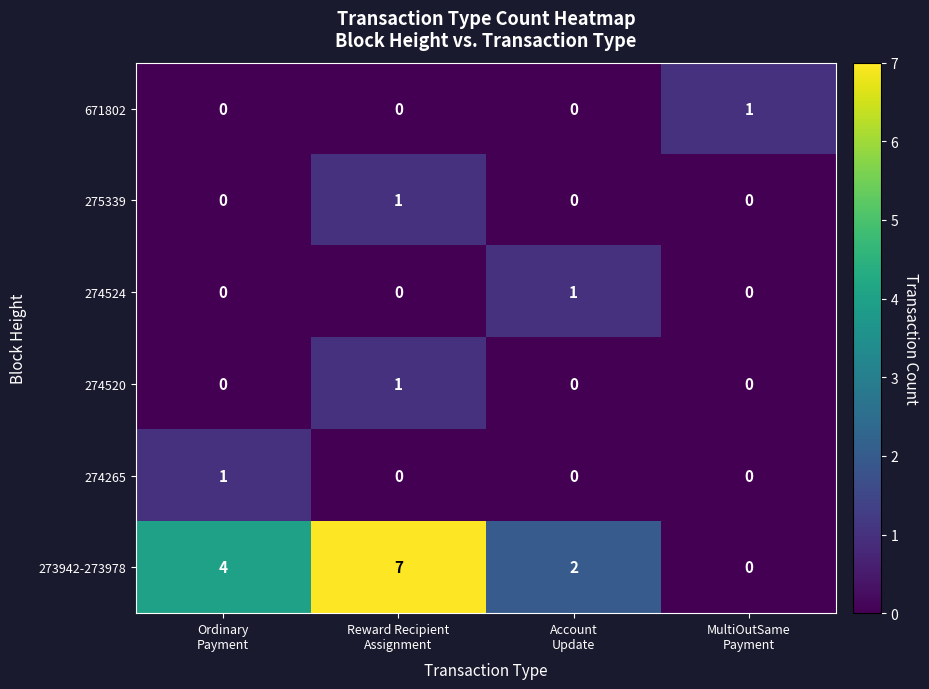

What is the difference between the second highest and minimum values in the 273942-273978 series?

4